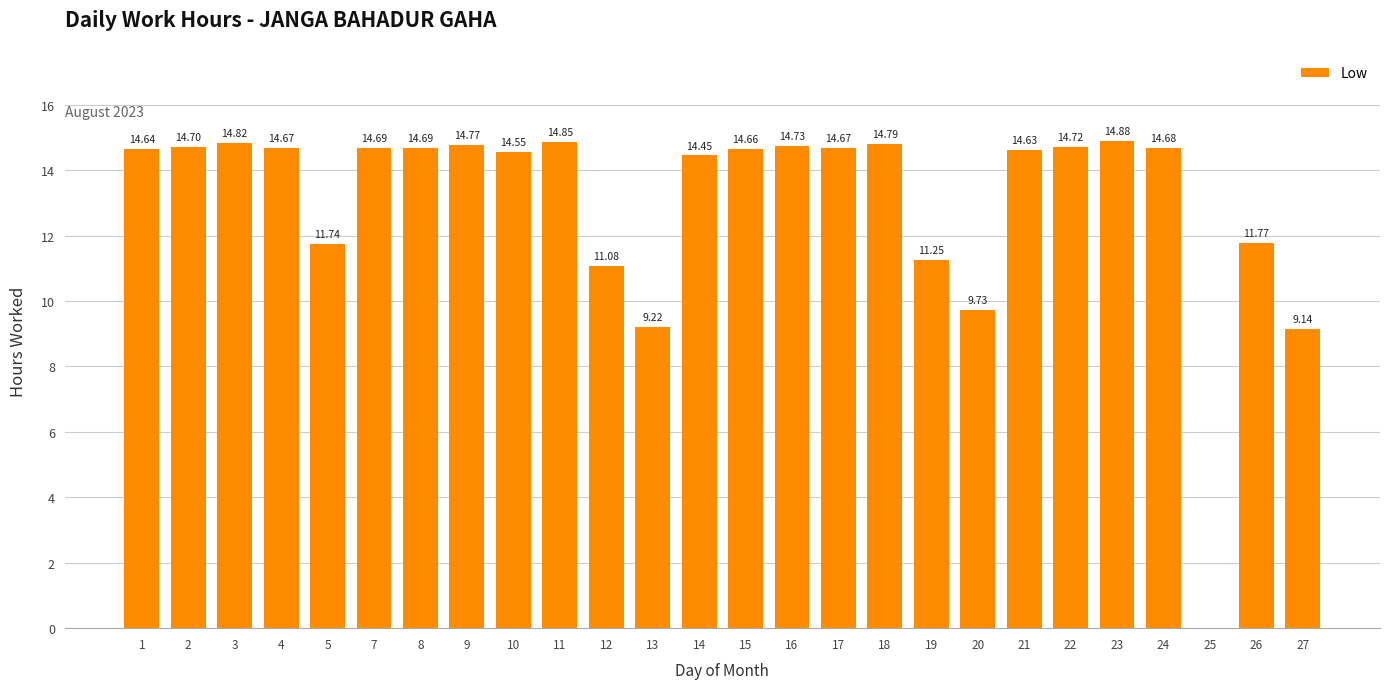

Count the number of data series in this chart.

1